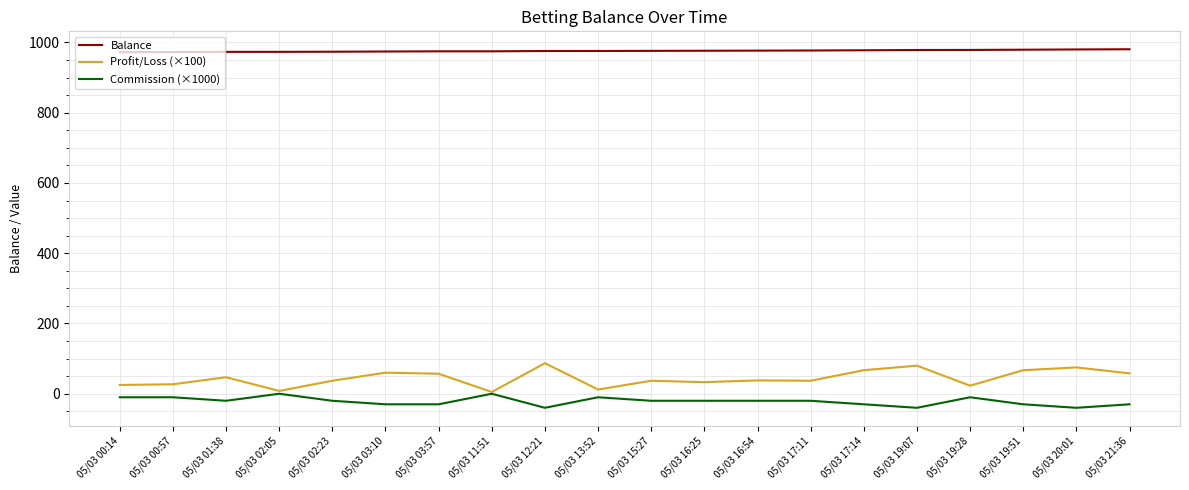

Rank the series by their maximum value, from lowest to highest.

Commission (×1000), Profit/Loss (×100), Balance